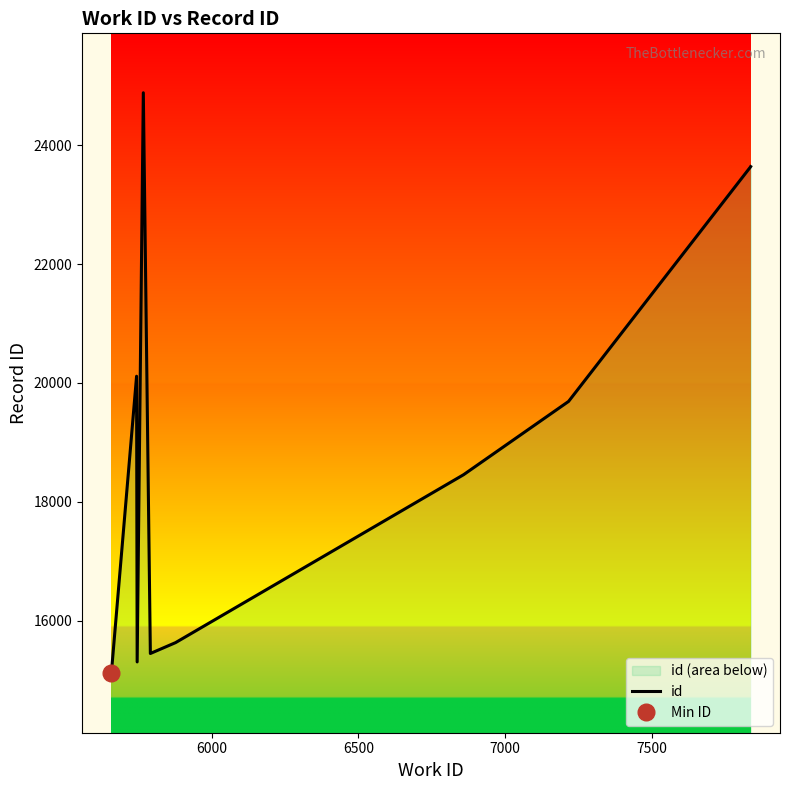

What is the lowest value of the id series?

15114